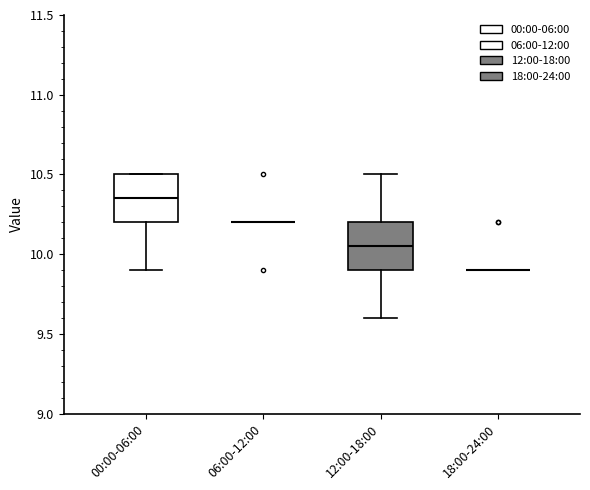

Where is the upper edge of the box for 00:00-06:00 on the y-axis? The values are not printed on the chart, so give them approximately, as read against the axis.

10.50